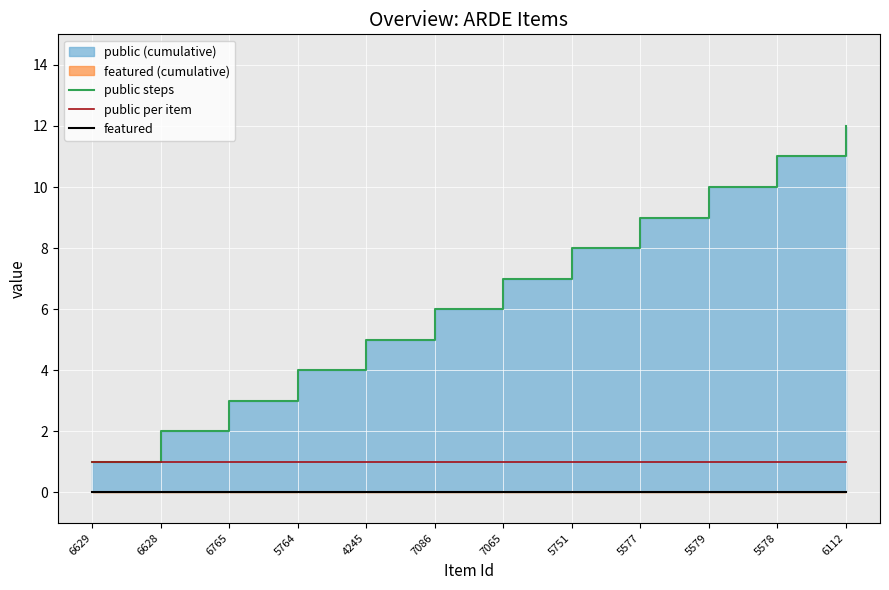

Reading left to right, what are all the values shown in this chart?

public steps: 1	2	3	4	5	6	7	8	9	10	11	12
public per item: 1	1	1	1	1	1	1	1	1	1	1	1
featured: 0	0	0	0	0	0	0	0	0	0	0	0